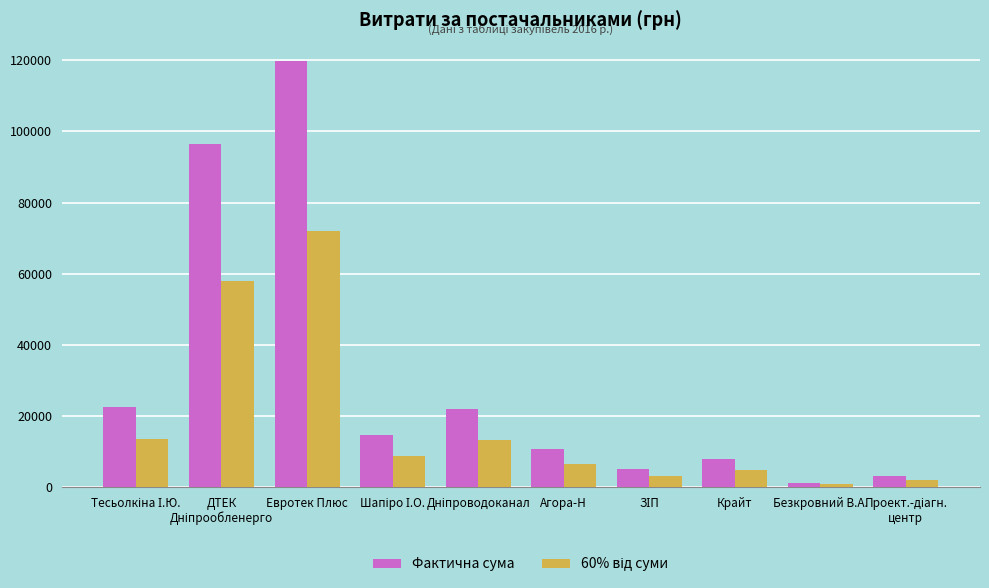

What is the sum of all Фактична сума values?

302479.7